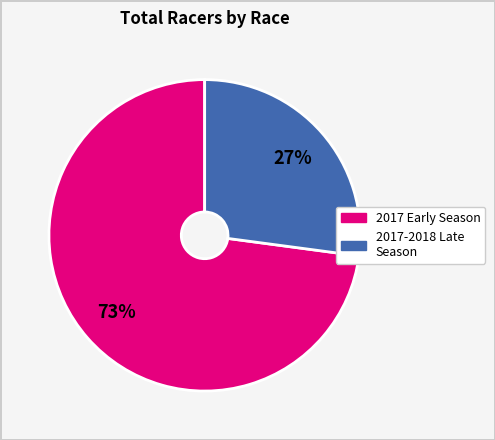

Is there a majority slice in this chart?

Yes